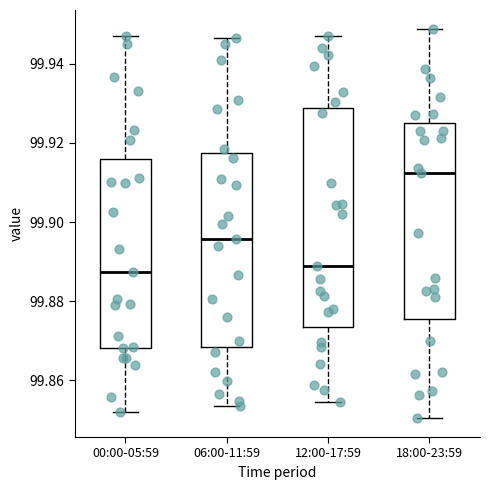

Which box's median line is the highest?

18:00-23:59